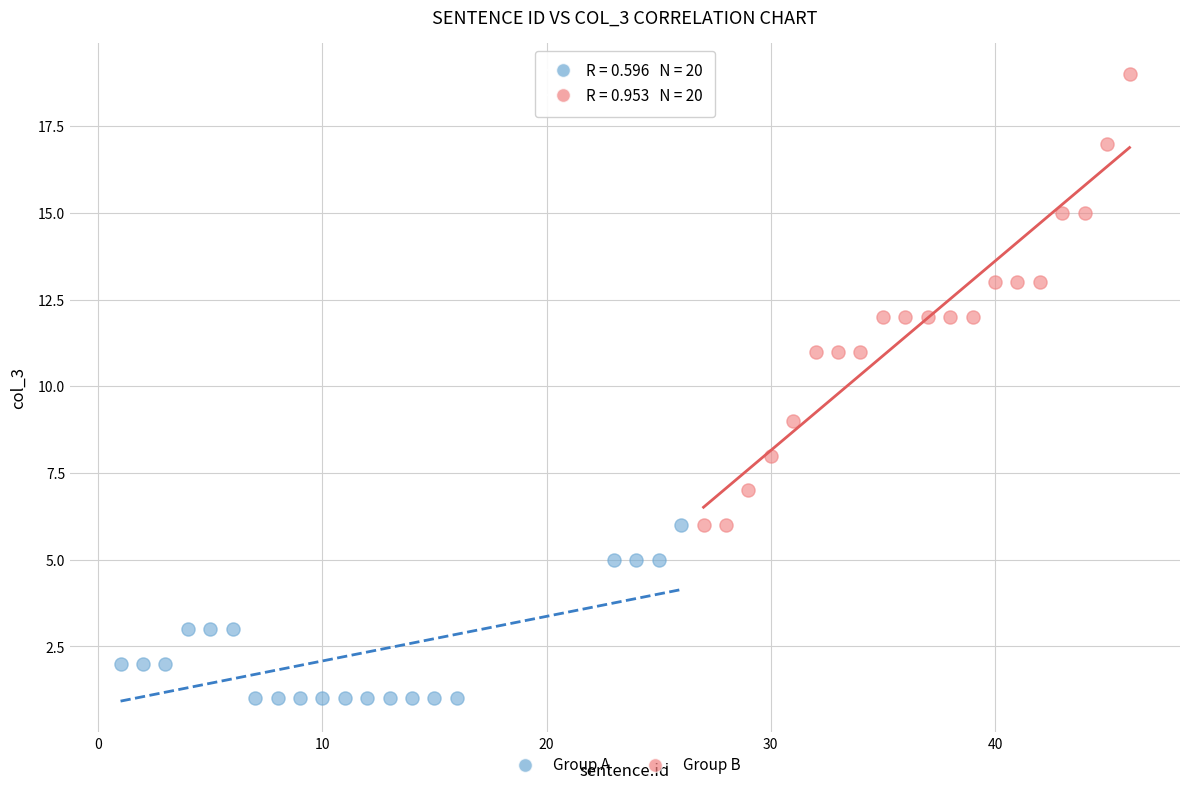

Which series has the widest spread of Y values?

Group B